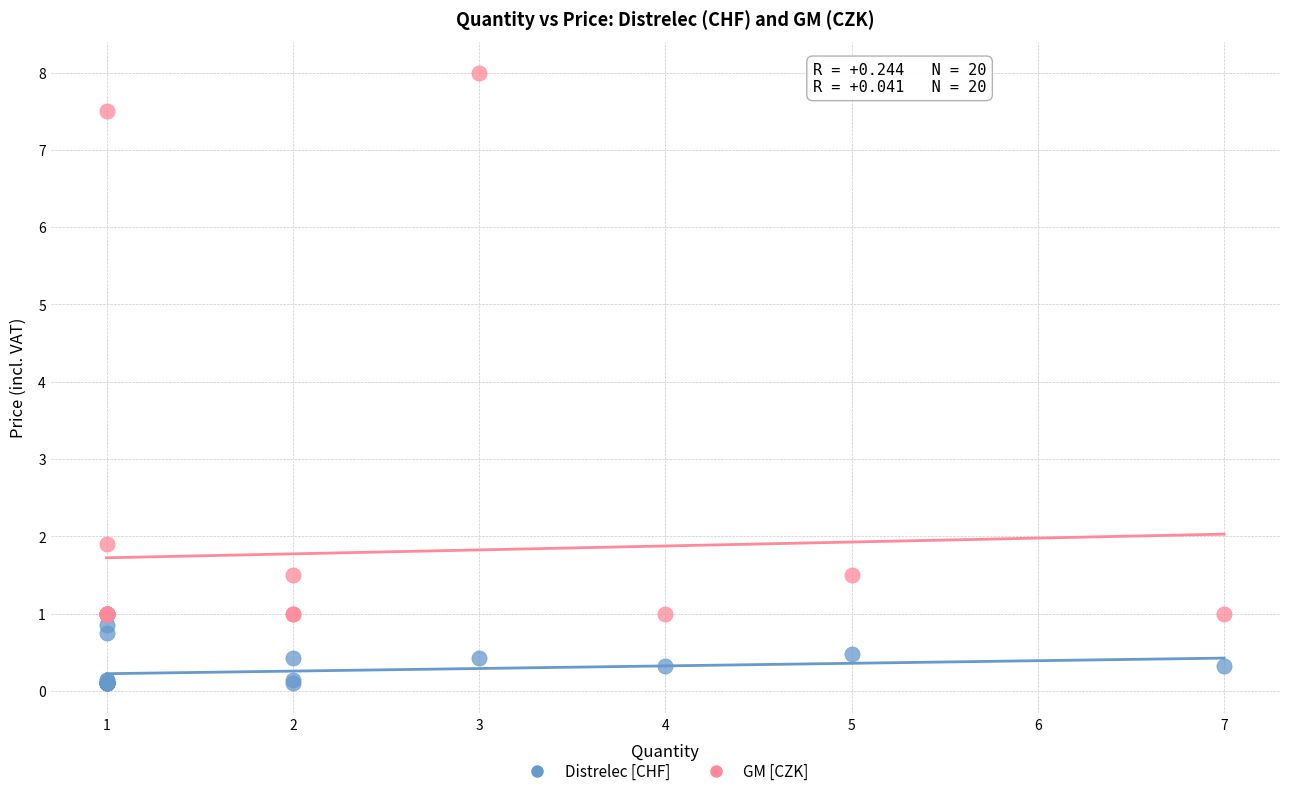

Which series contains the highest Y value?

GM [CZK]